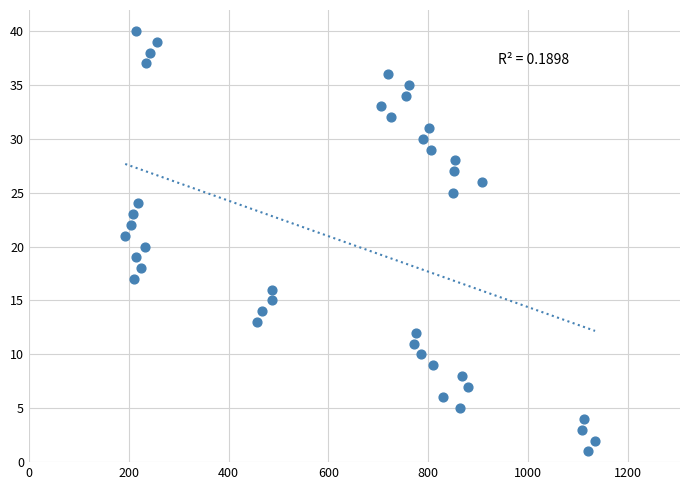

What is the range of Y values (max minus min)?

39